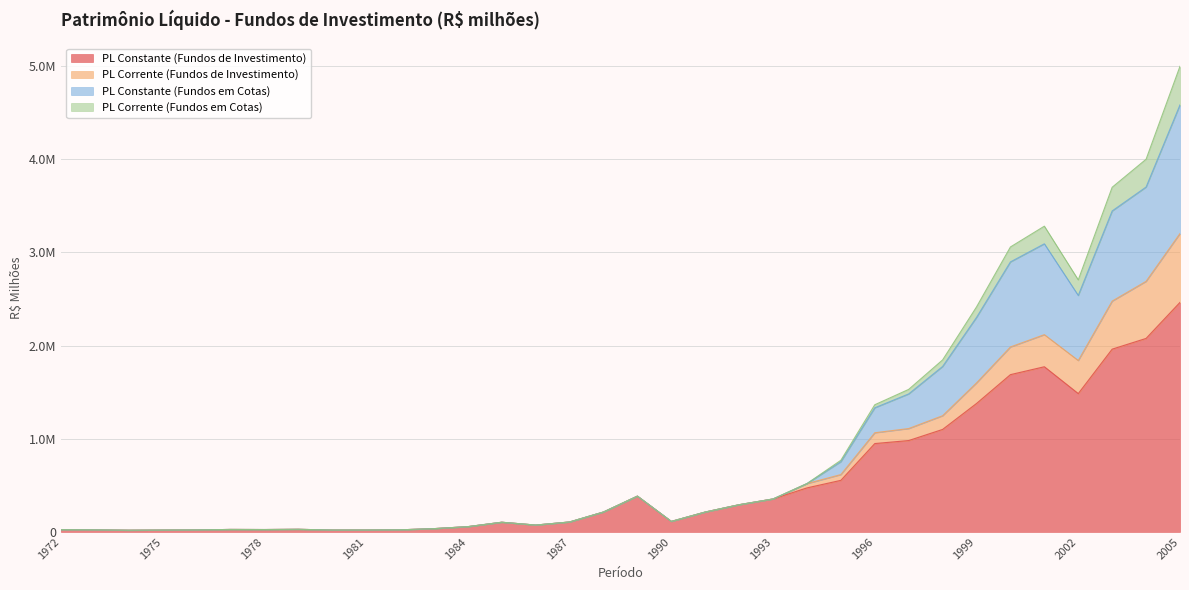

True or false: PL Constante (Fundos de Investimento) and PL Constante (Fundos em Cotas) cross at least once.

False